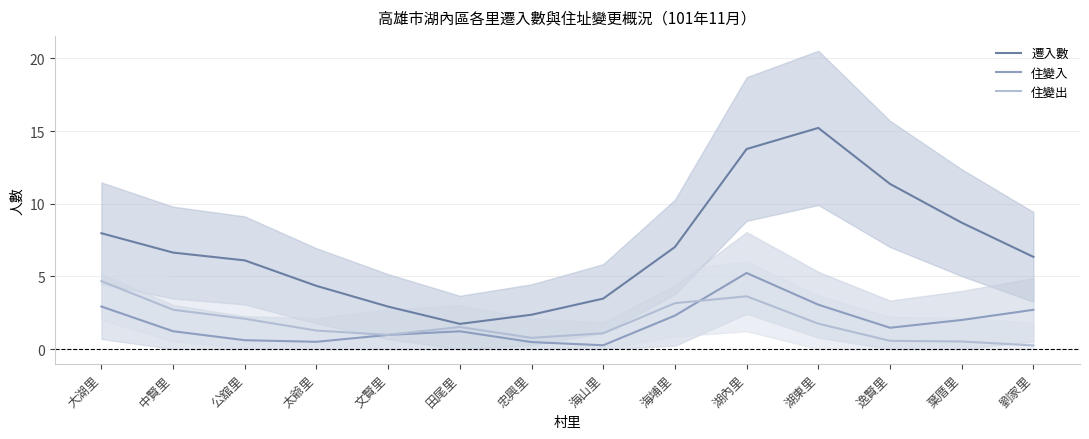

List the series in order of their peak value, lowest first.

住變出, 住變入, 遷入數